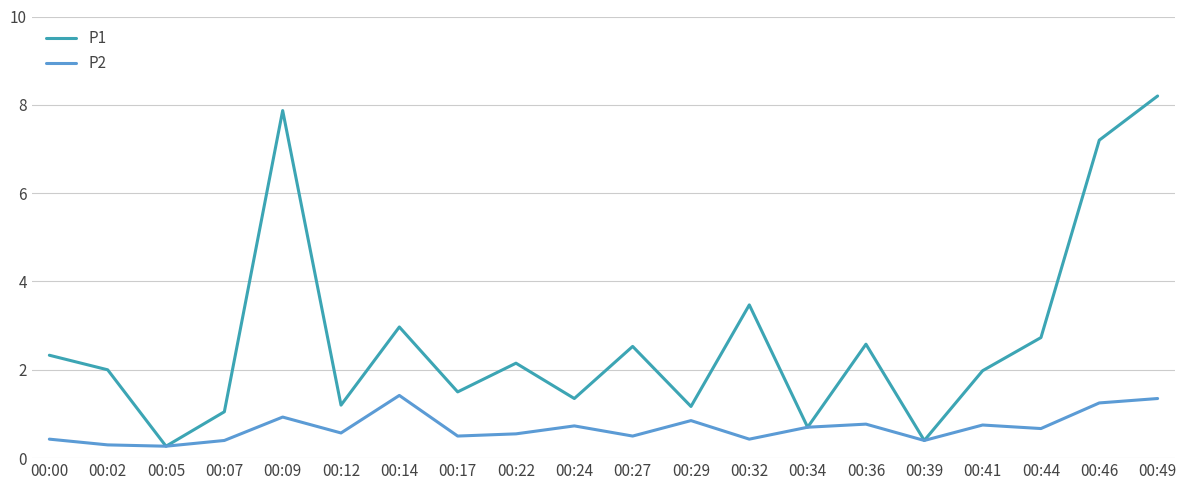

What is the lowest value of the P1 series?

0.3